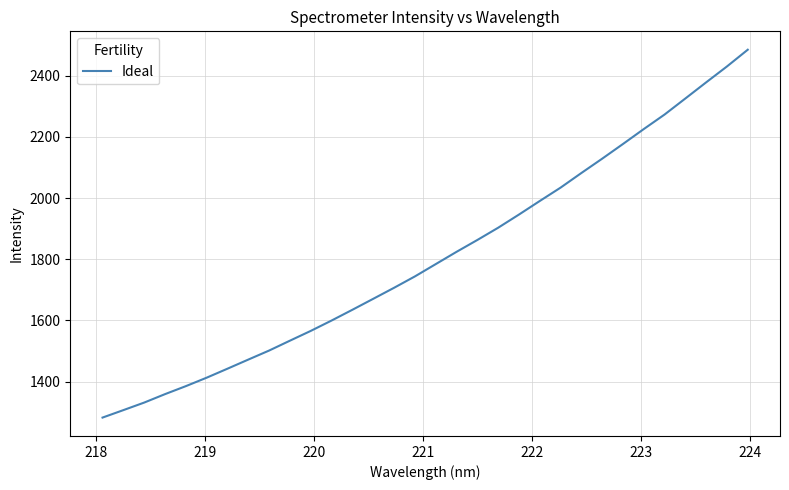

What is the difference between the maximum and minimum values?

1201.7